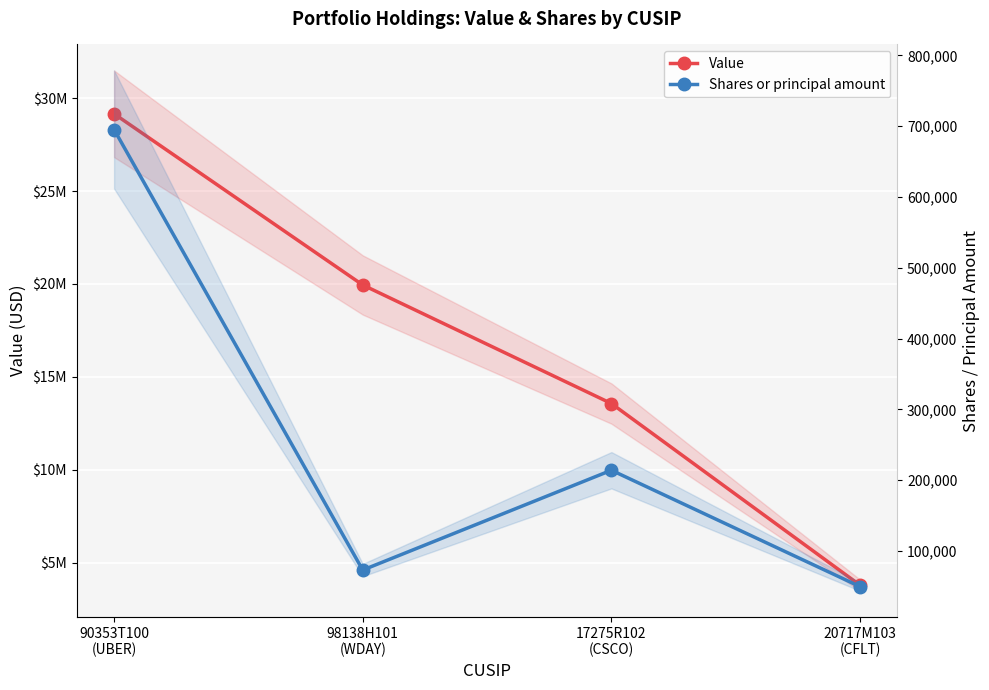

True or false: Value has a value of 21126861 at 17275R102
(CSCO).

False